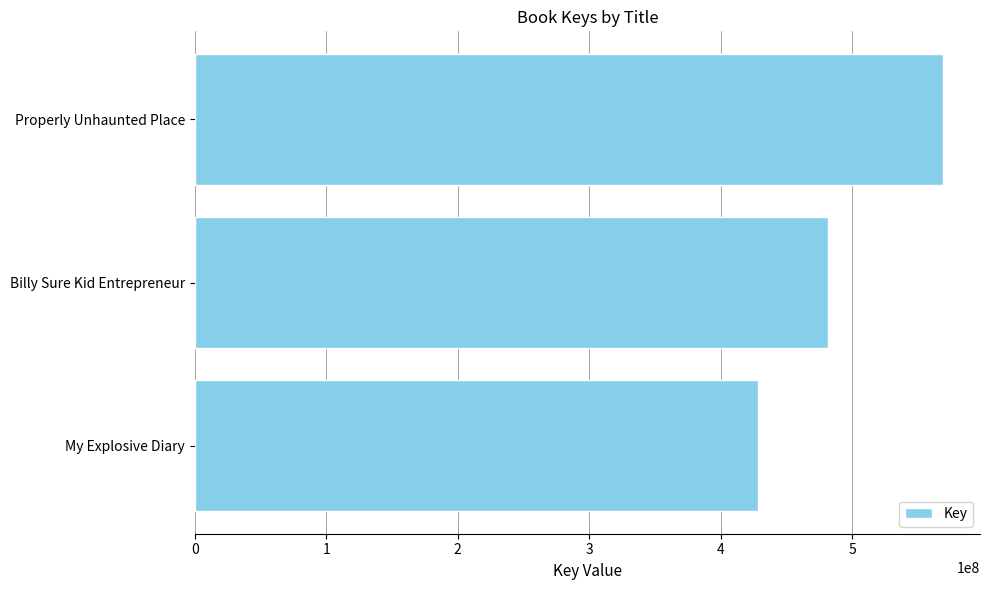

What is the label of the 1st bar from the bottom?

My Explosive Diary